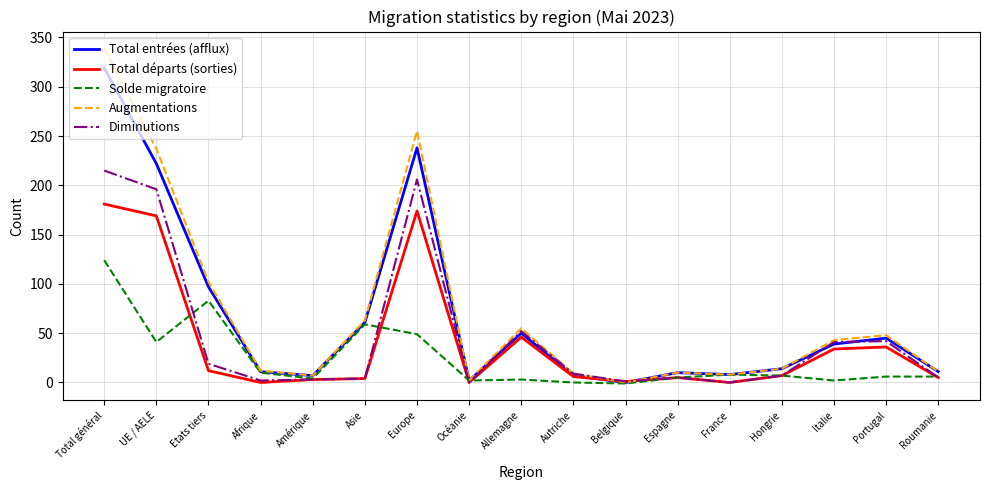

Which series changed the most between Total général and France?

Augmentations